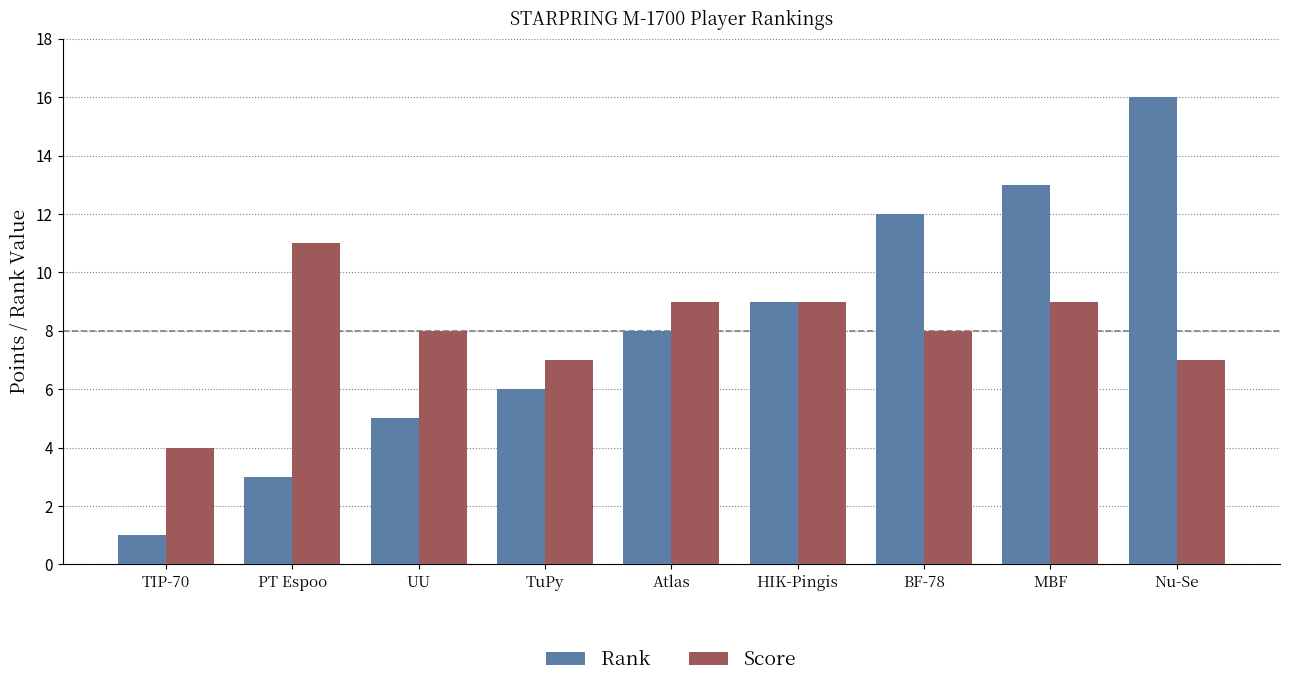

At which label does Rank reach its peak?

Nu-Se